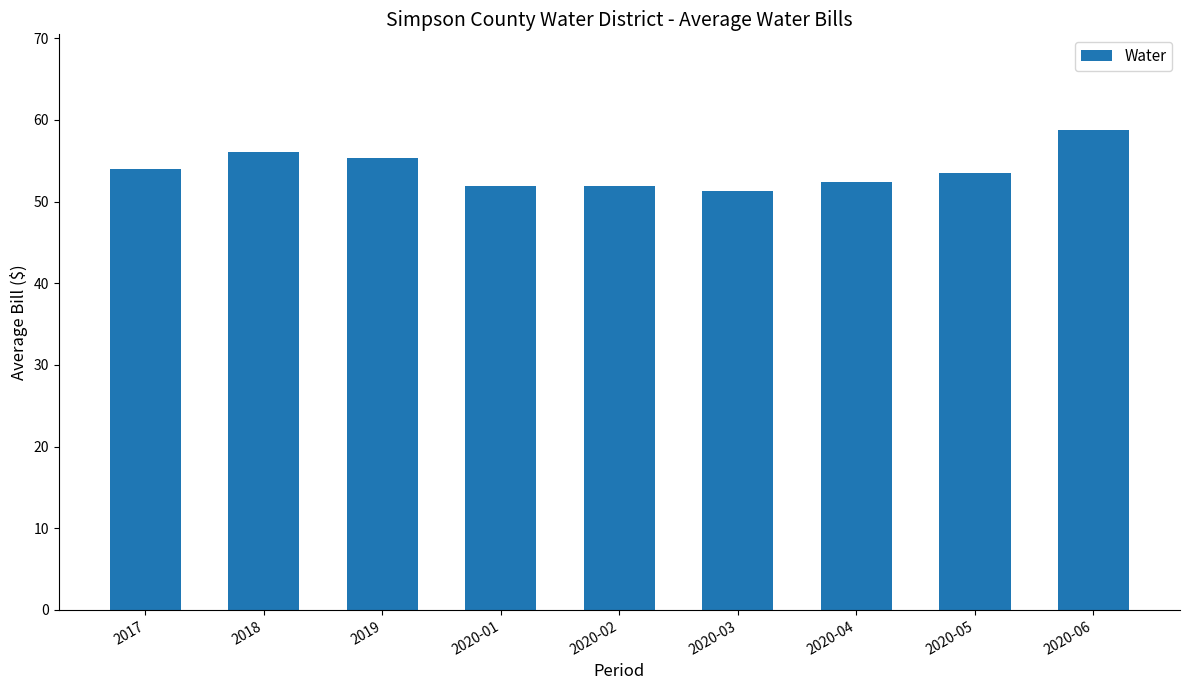

What is the average value?

53.9